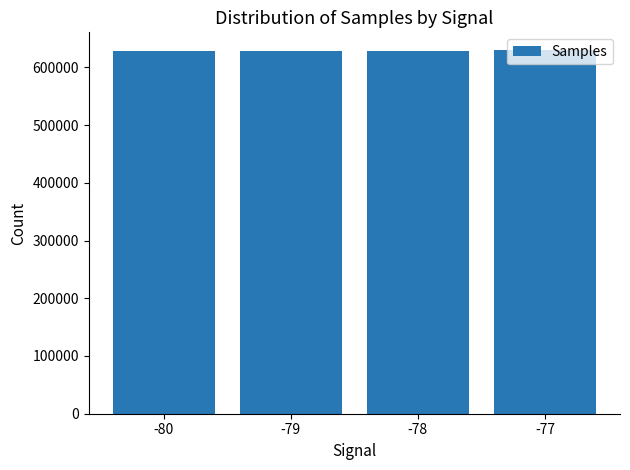

What is the greatest value displayed?

629137.0